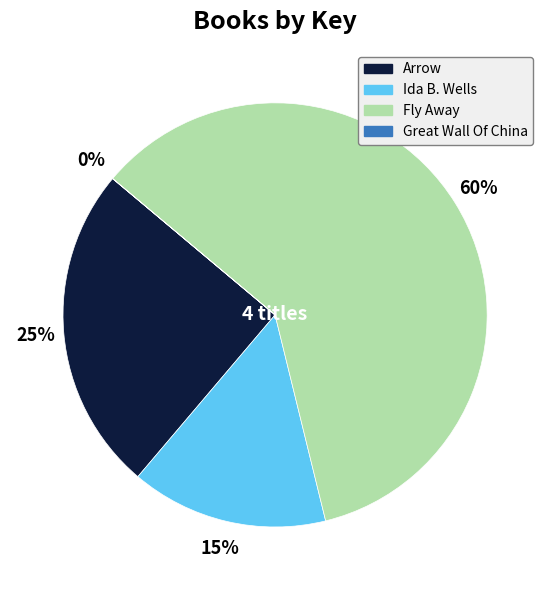

Which slice is the largest?

Fly Away